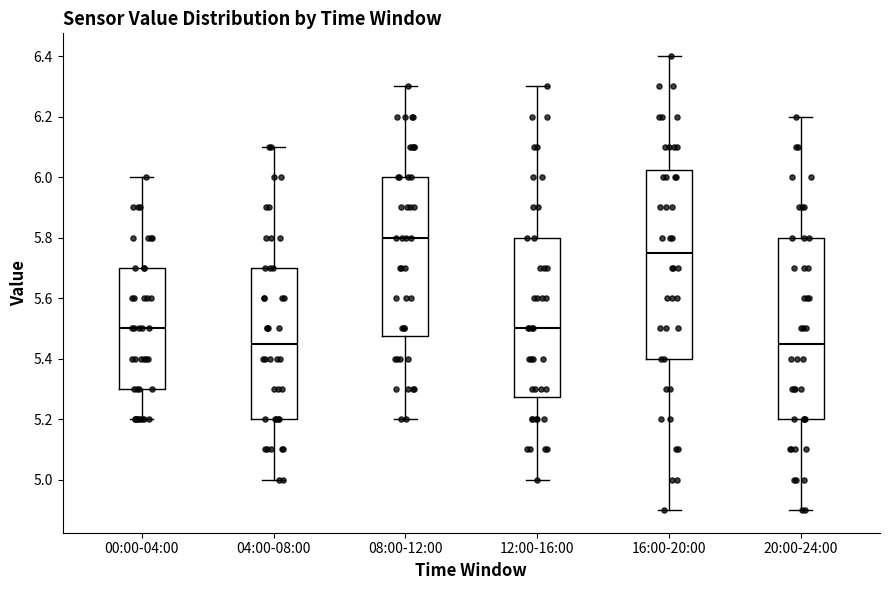

Reading left to right, transcribe this box plot: for each box, give where its median line is, the range the box spans, and where its two whiskers end, as read against the y-axis. The values are not printed on the chart, so give them approximately, as read against the axis.

00:00-04:00: median 5.50, box 5.30 to 5.70, whiskers 5.20 to 6.00
04:00-08:00: median 5.46, box 5.20 to 5.70, whiskers 5.00 to 6.10
08:00-12:00: median 5.80, box 5.48 to 6.00, whiskers 5.20 to 6.30
12:00-16:00: median 5.50, box 5.28 to 5.80, whiskers 5.00 to 6.30
16:00-20:00: median 5.76, box 5.40 to 6.02, whiskers 4.90 to 6.40
20:00-24:00: median 5.46, box 5.20 to 5.80, whiskers 4.90 to 6.20